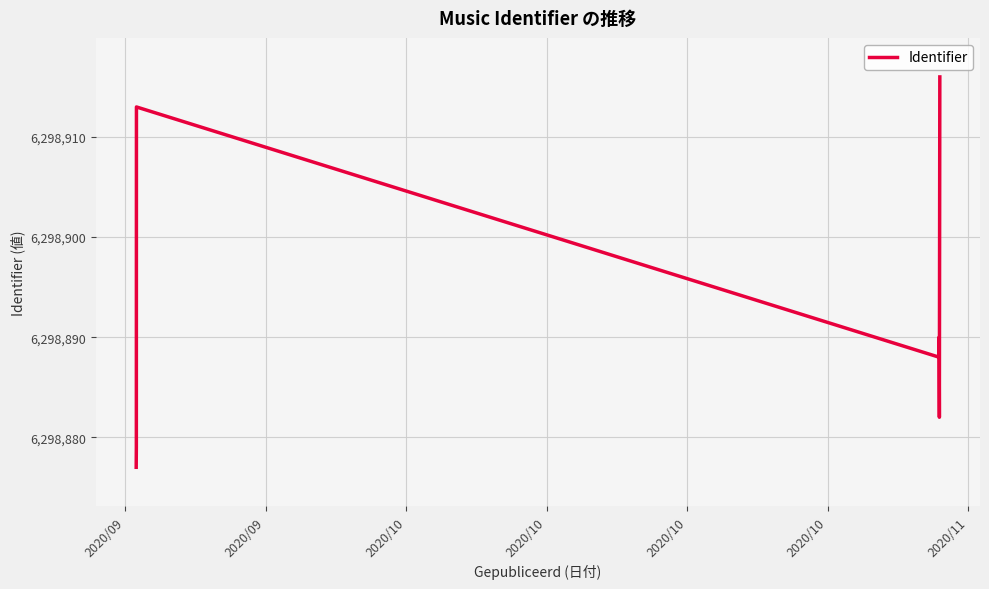

True or false: there are more than 2 points higher than both neighbors.

False